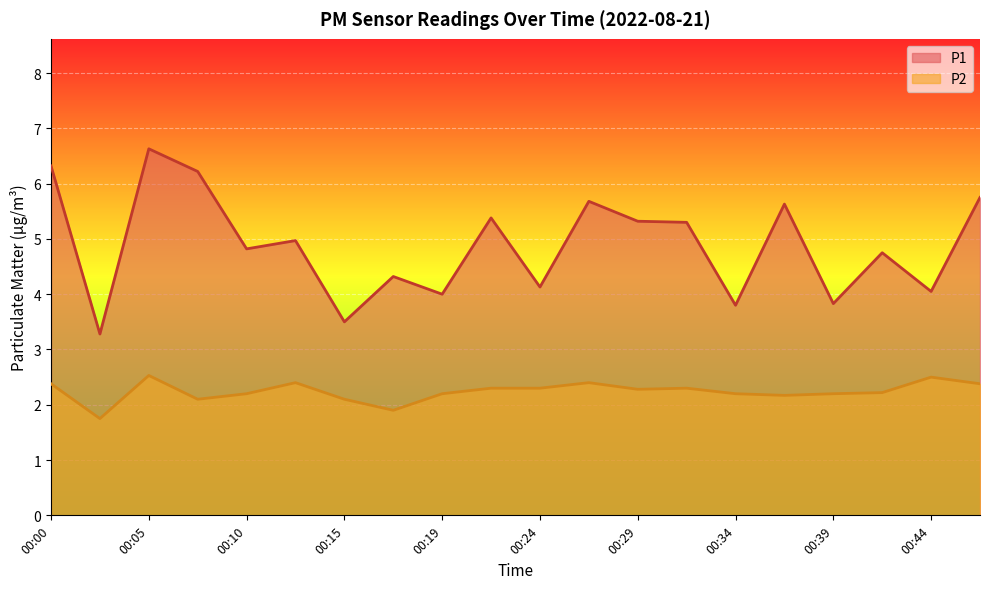

Rank the series at 00:19 from highest to lowest value.

P1, P2